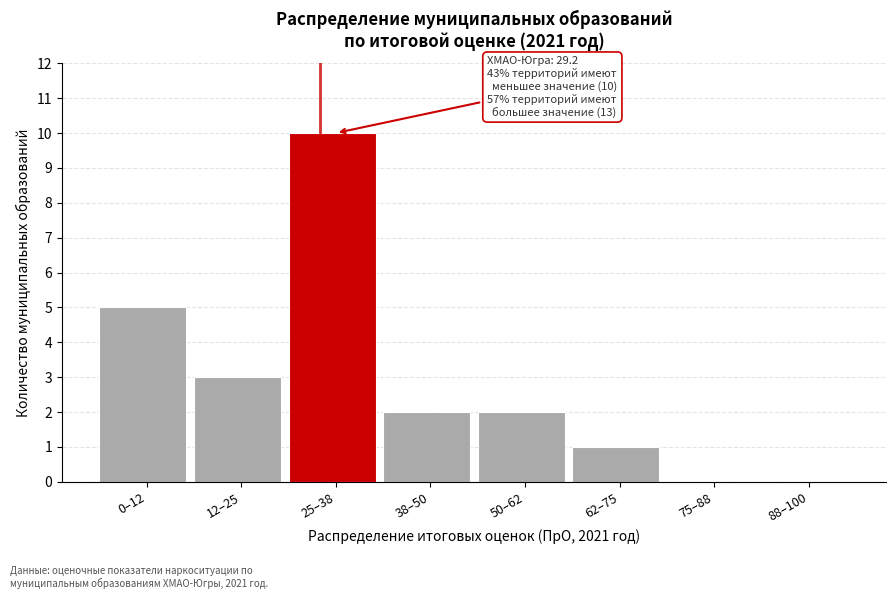

Reading right to left, list all the values displayed in this chart.

88–100=0	75–88=0	62–75=1	50–62=2	38–50=2	25–38=10	12–25=3	0–12=5